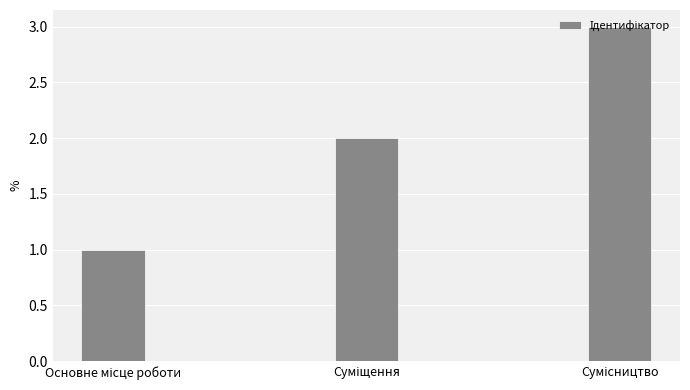

What is the maximum value shown in the chart?

3